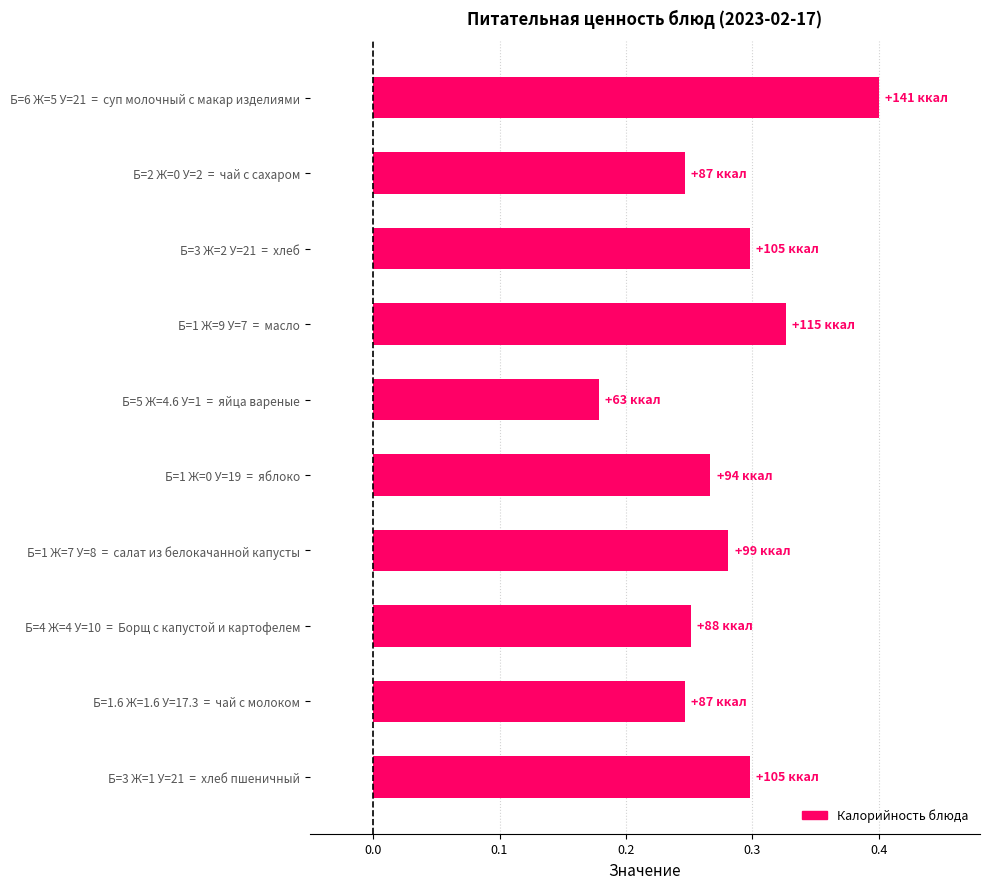

Which category has the highest value across all series?

Б=6 Ж=5 У=21  =  суп молочный с макар изделиями